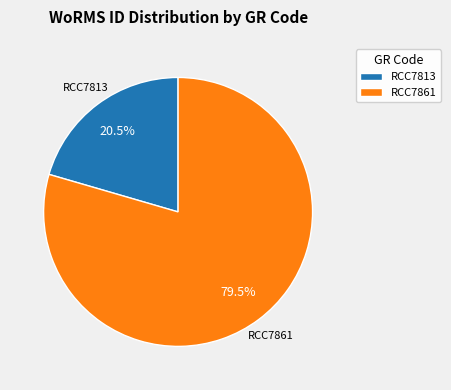

Is there any slice that represents more than half of the pie?

Yes